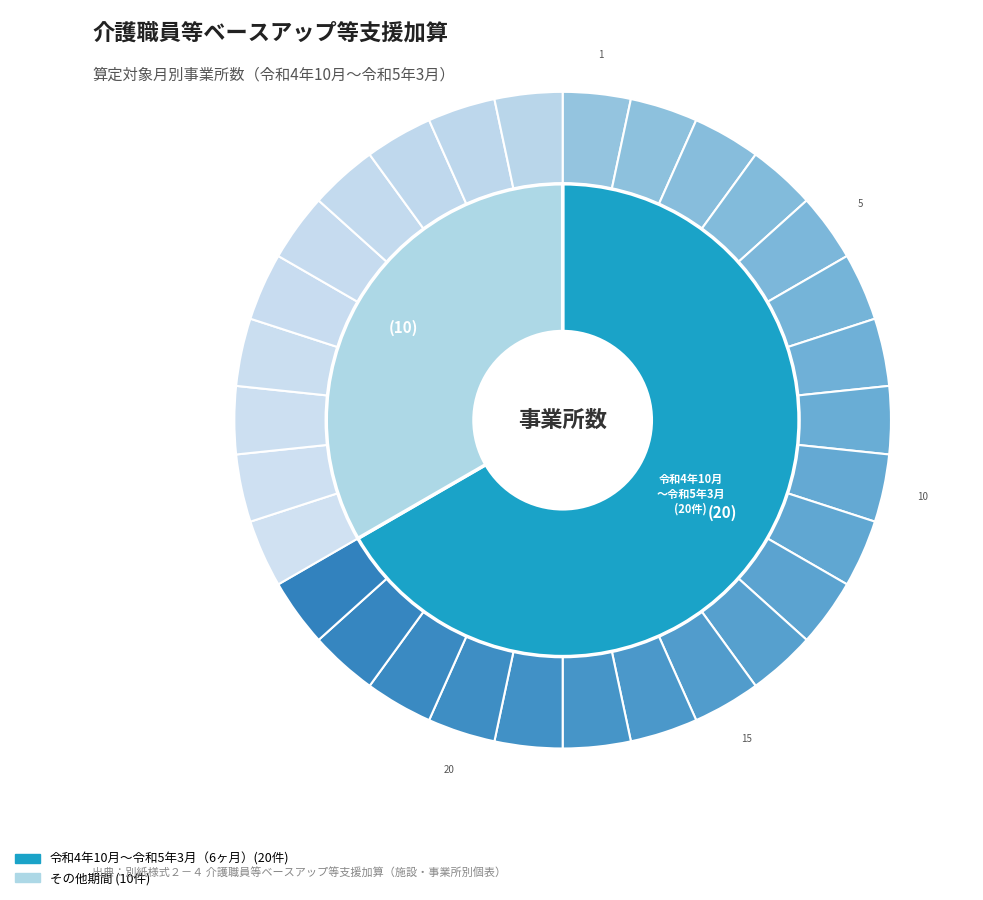

Combined, do 7 and 16 account for over 50%?

No